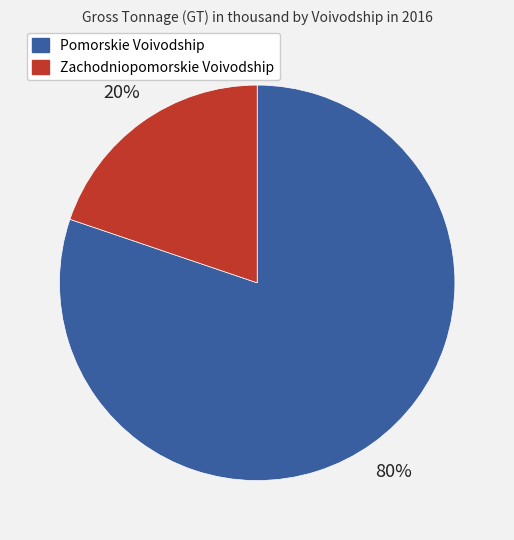

Is there any slice that represents more than half of the pie?

Yes